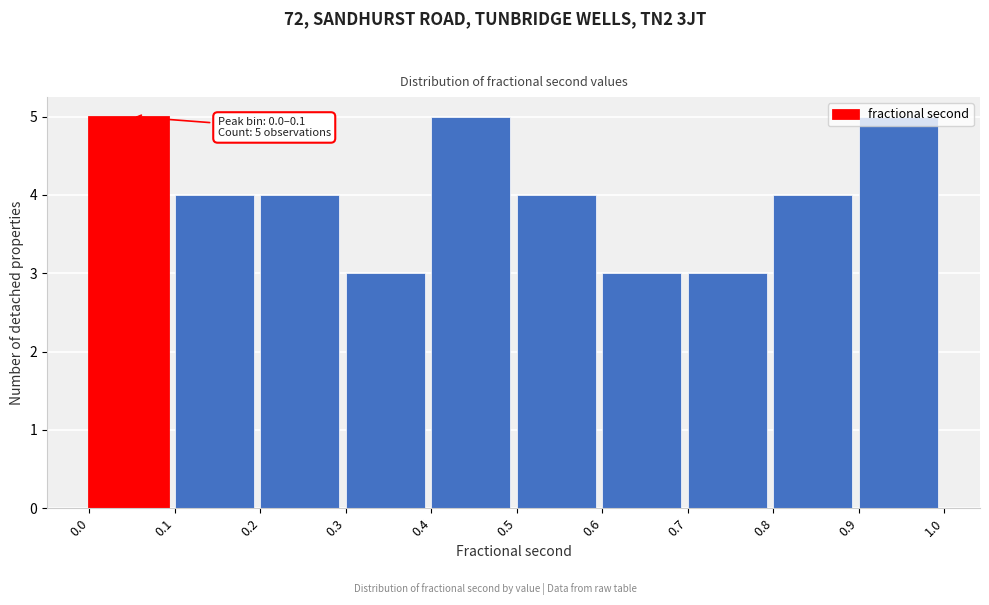

What is the sum of the values at 0.9 and 0.0?

10